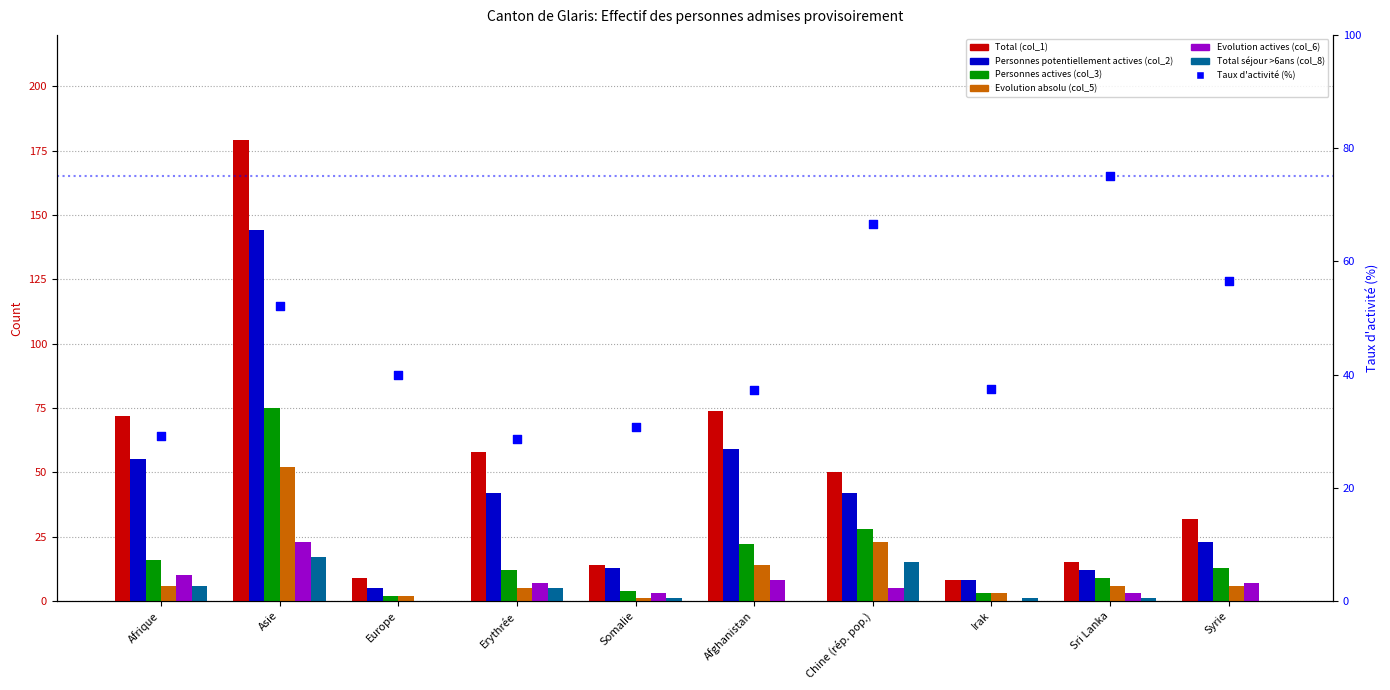

Is the value of Evolution absolu (col_5) at Syrie greater than the value of Evolution actives (col_6) at Erythrée?

No